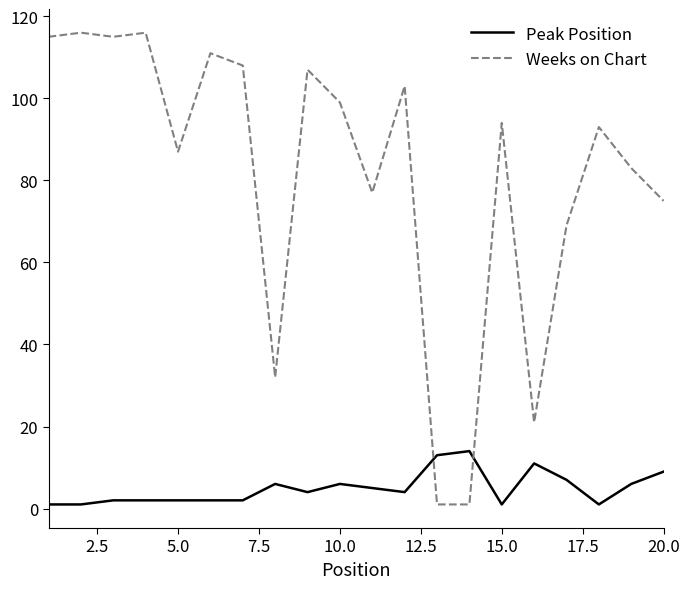

Which series has the largest total across all categories?

Weeks on Chart